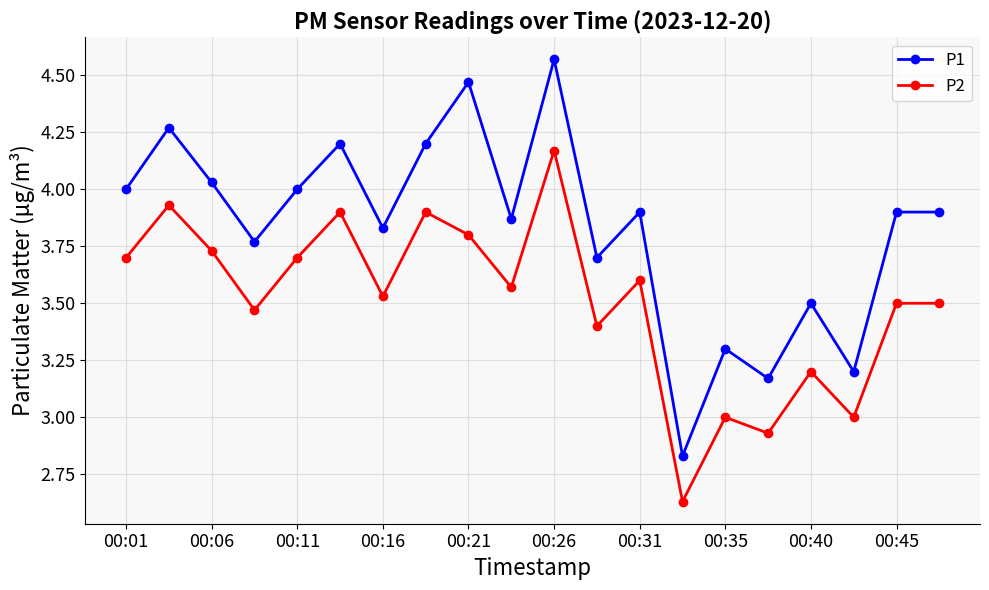

True or false: P1 and P2 cross at least once.

False